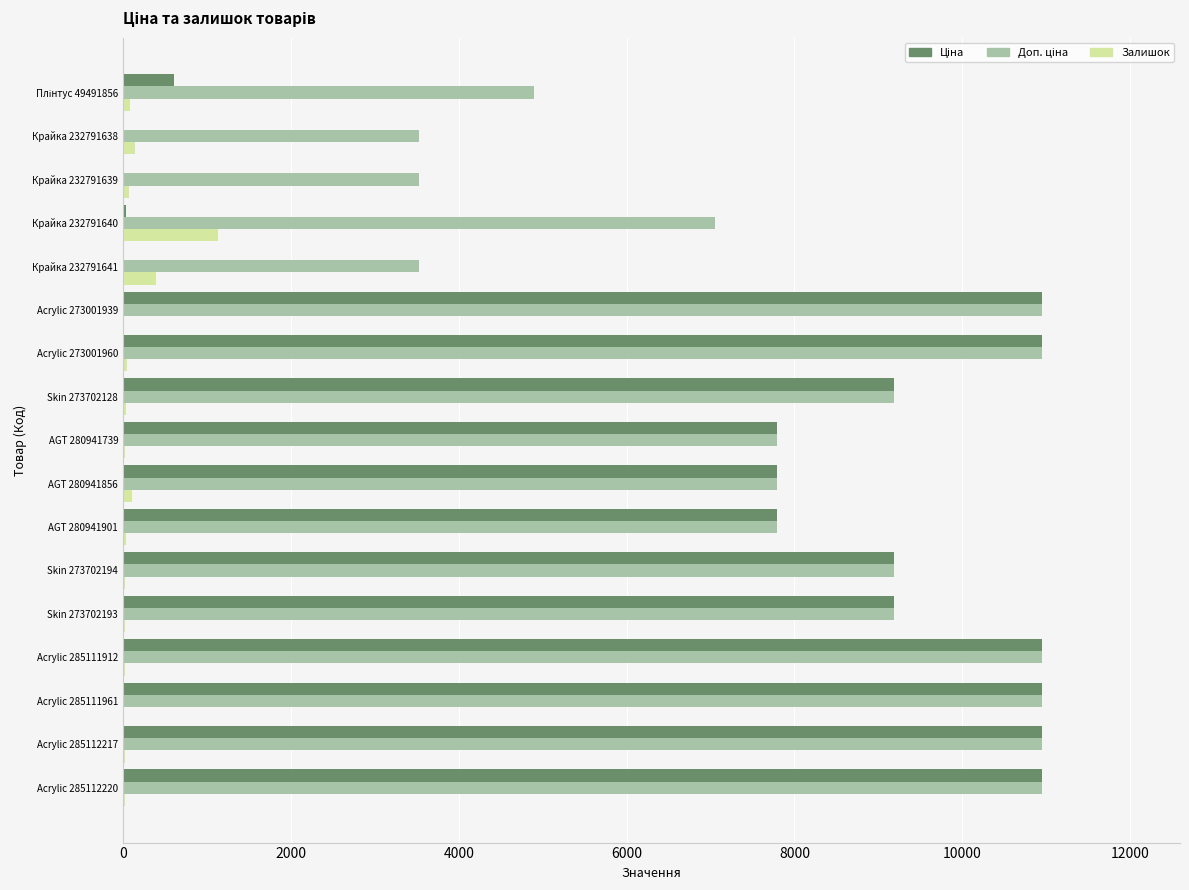

What is the sum of all Залишок values?

2158.0